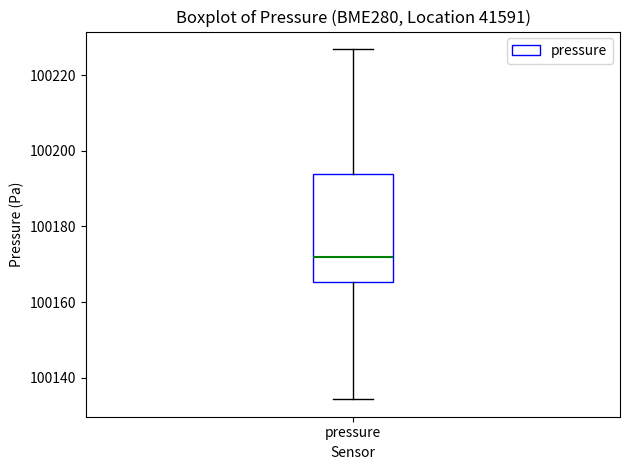

Where does the lower whisker of the box for pressure end on the y-axis? The values are not printed on the chart, so give them approximately, as read against the axis.

100134